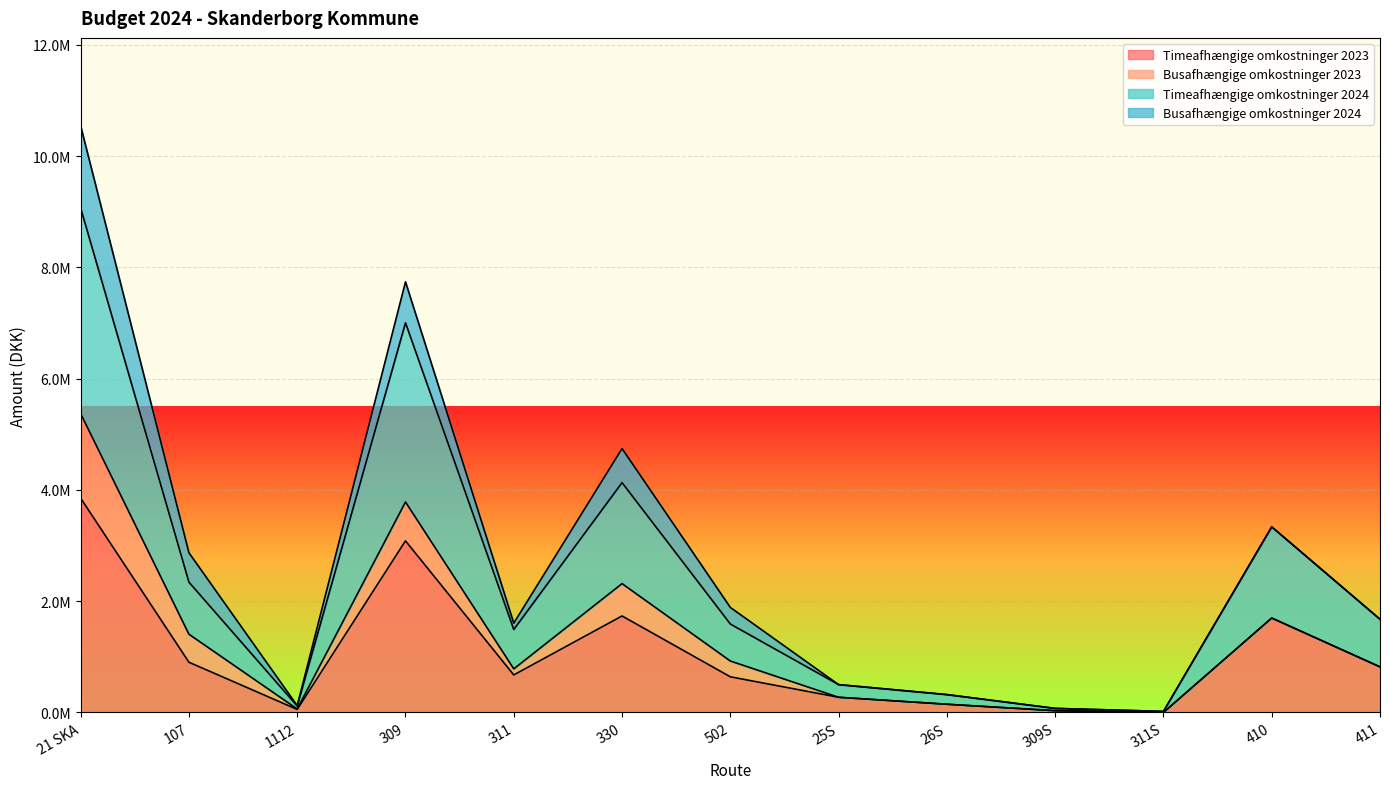

List the labels in order of Timeafhængige omkostninger 2023 value, smallest first.

311S, 309S, 1112, 26S, 25S, 502, 311, 411, 107, 410, 330, 309, 21 SKA